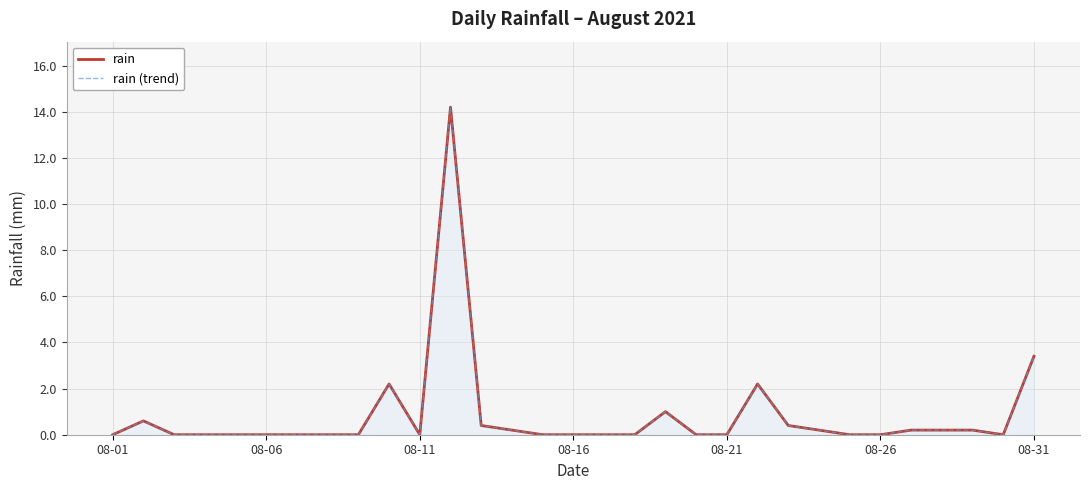

True or false: rain and rain (trend) intersect in this chart.

False